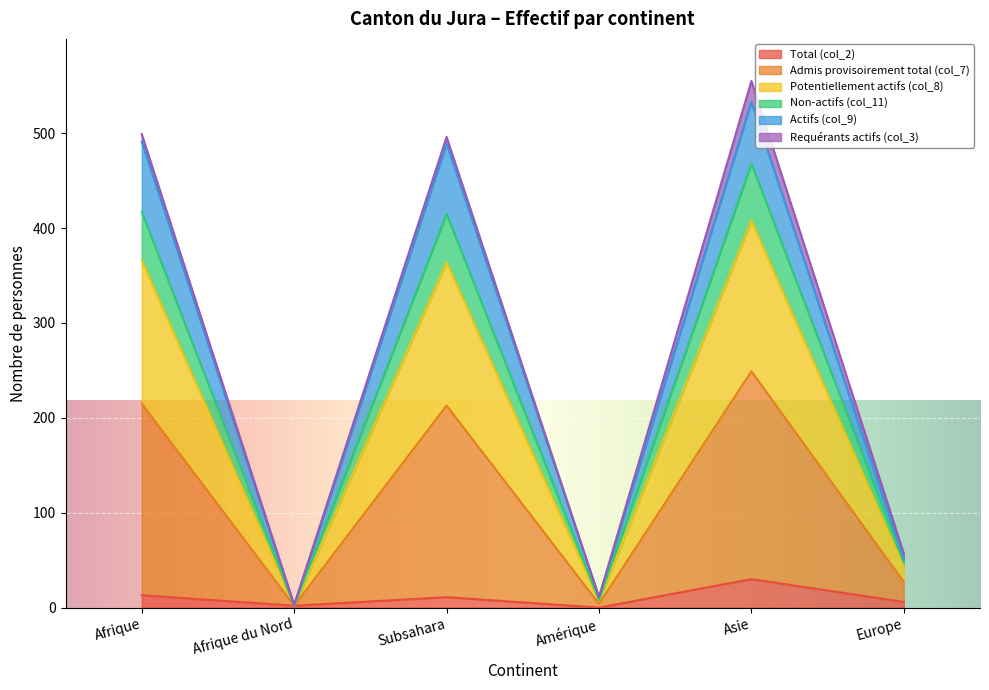

Which category has the highest value in the Total (col_2) series?

Asie